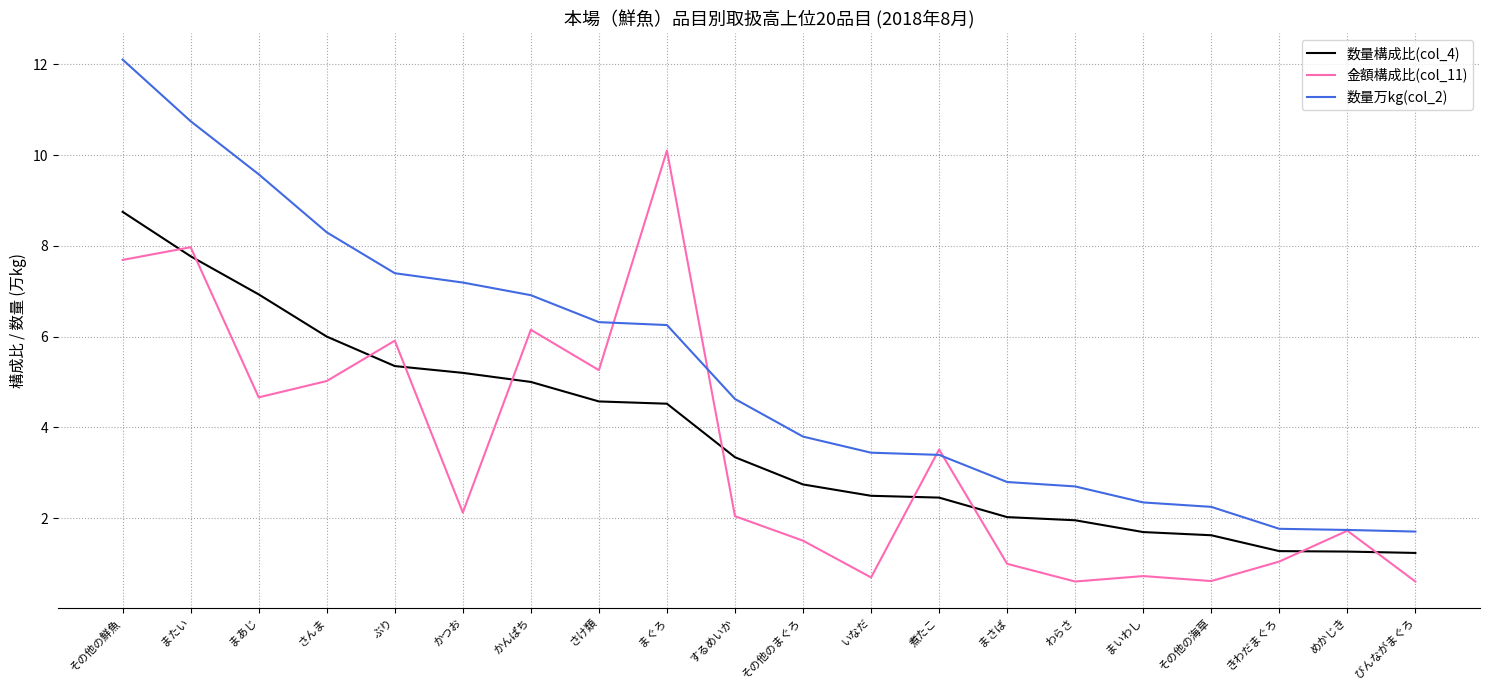

Is it true that 数量構成比(col_4) equals 3.0 at かんぱち?

False